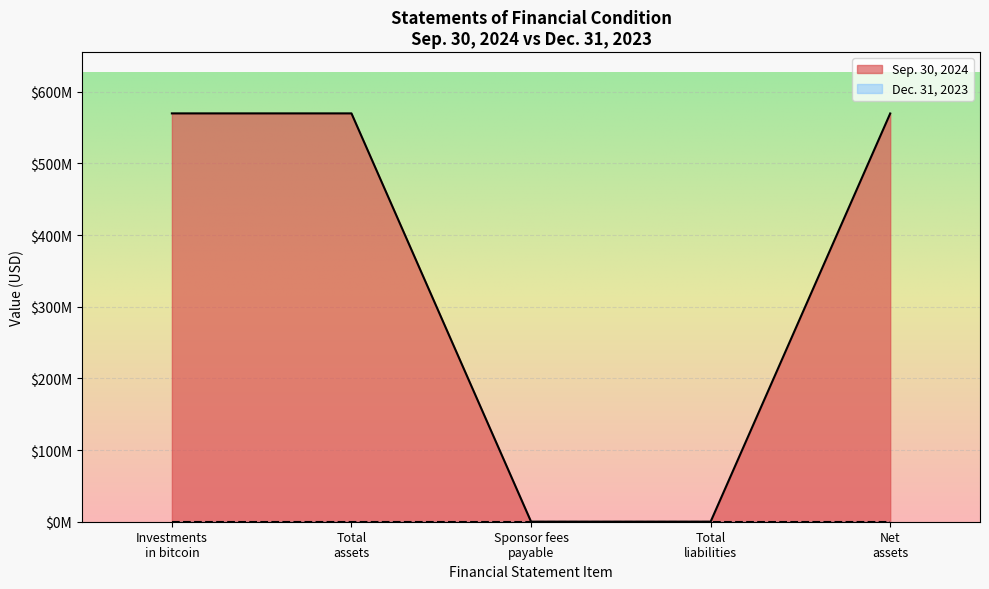

True or false: the data has more than 1 interior local peaks.

False